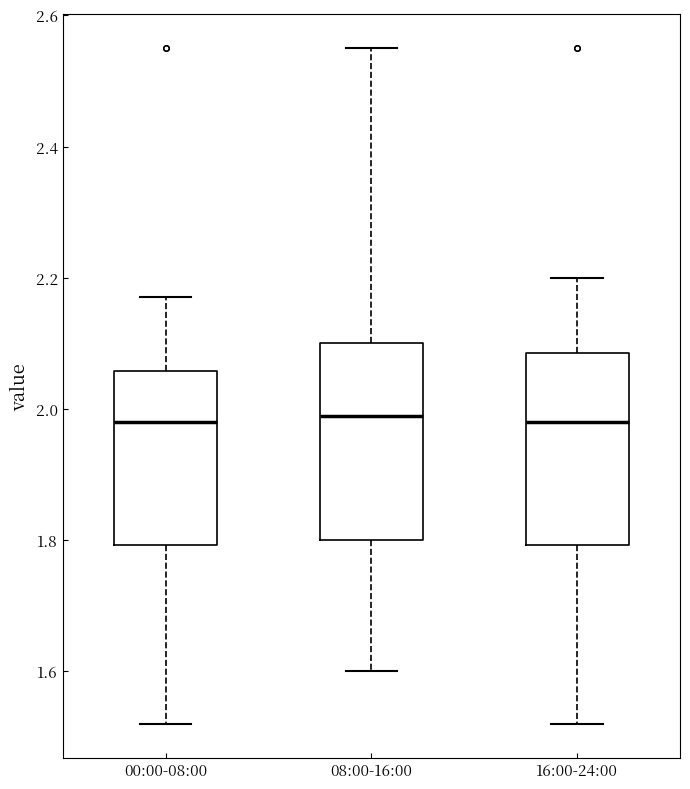

Reading left to right, read every box against the y-axis: the position of its median line, the range the box covers, and the ends of its whiskers. The values are not printed on the chart, so give them approximately, as read against the axis.

00:00-08:00: median 1.98, box 1.80 to 2.06, whiskers 1.52 to 2.18
08:00-16:00: median 2.00, box 1.80 to 2.10, whiskers 1.60 to 2.56
16:00-24:00: median 1.98, box 1.80 to 2.08, whiskers 1.52 to 2.20